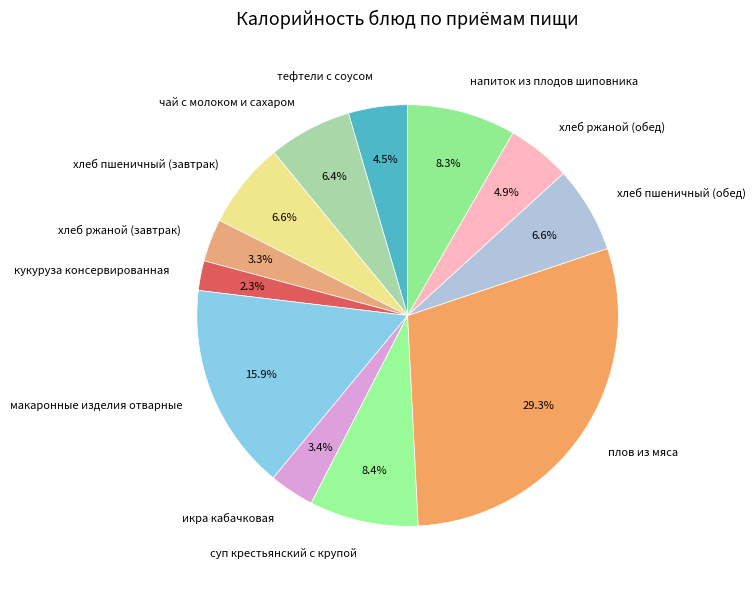

What is the largest slice in the pie chart?

плов из мяса